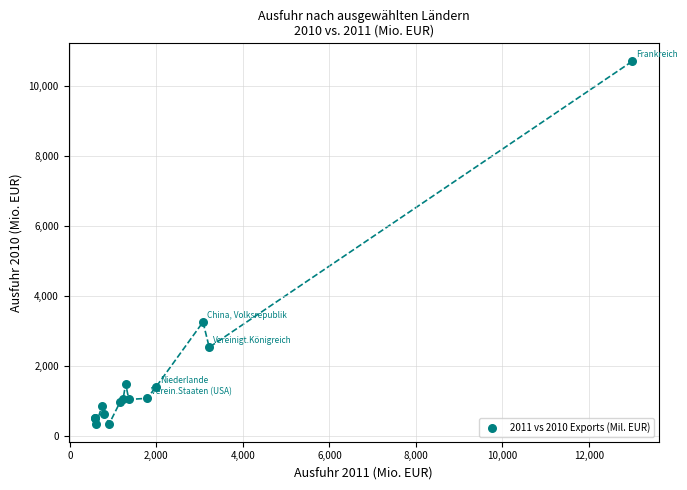

What Y value in the scatter plot is closest to 5520?

3248.7